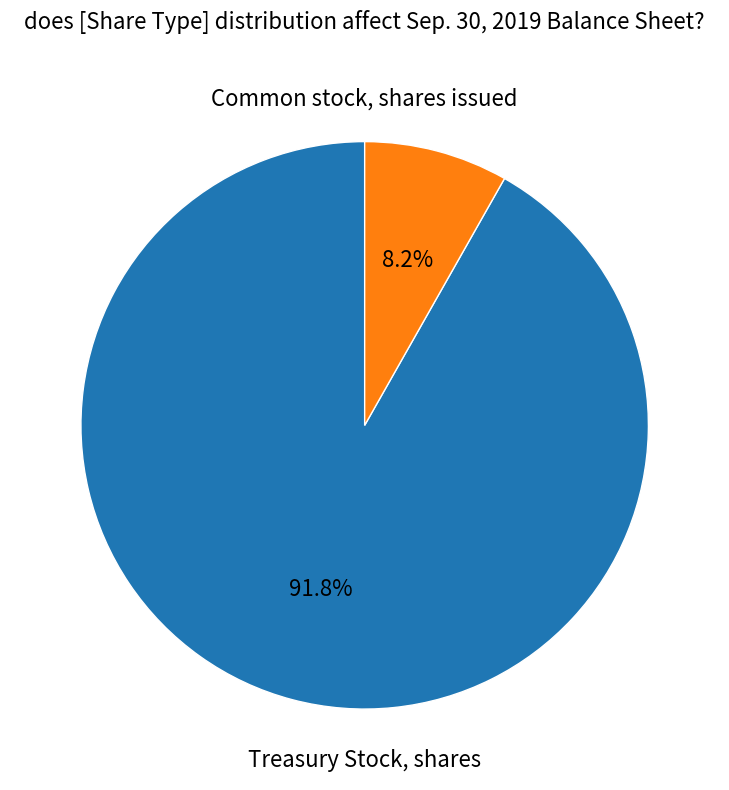

How many slices are in this pie chart?

2